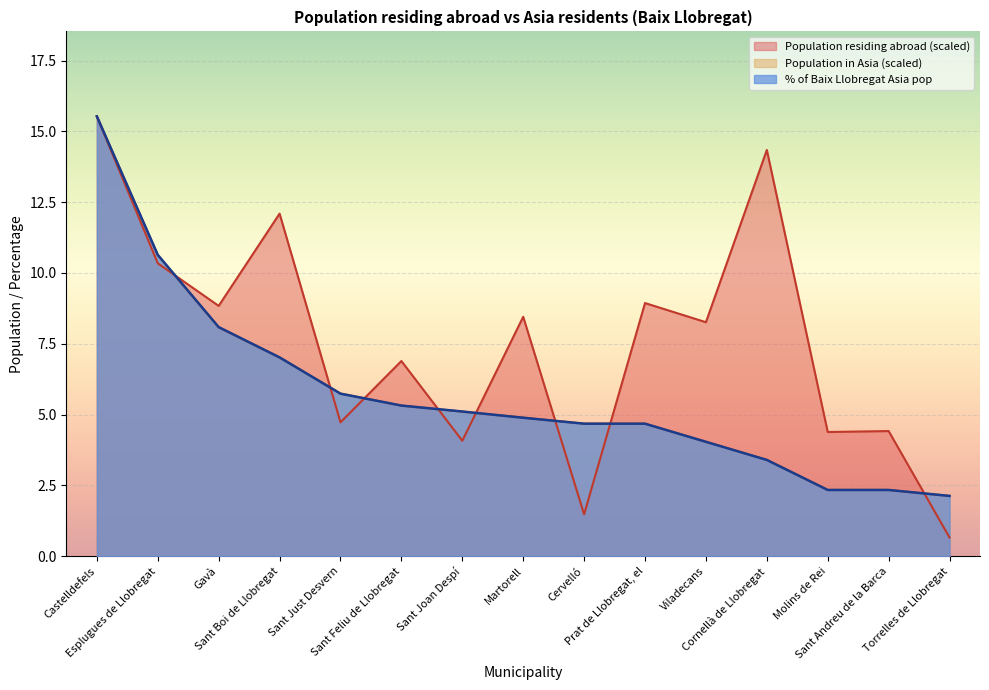

Which series has the largest total across all categories?

Population residing abroad (scaled)